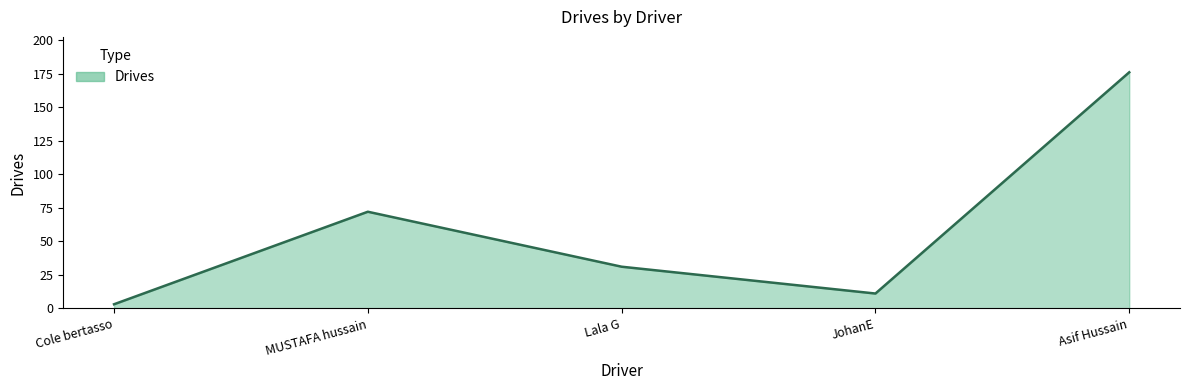

Rank the categories by value from highest to lowest.

Asif Hussain, MUSTAFA hussain, Lala G, JohanE, Cole bertasso